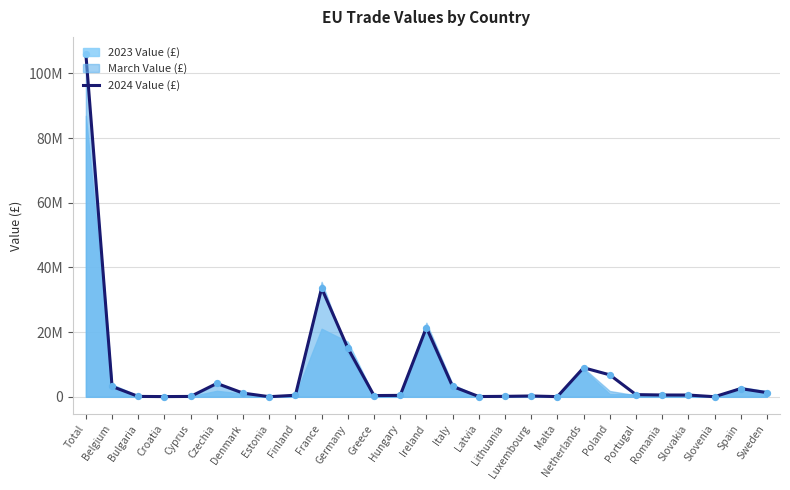

Approximately how many times larger is the value at Italy compared to Cyprus?

26.9